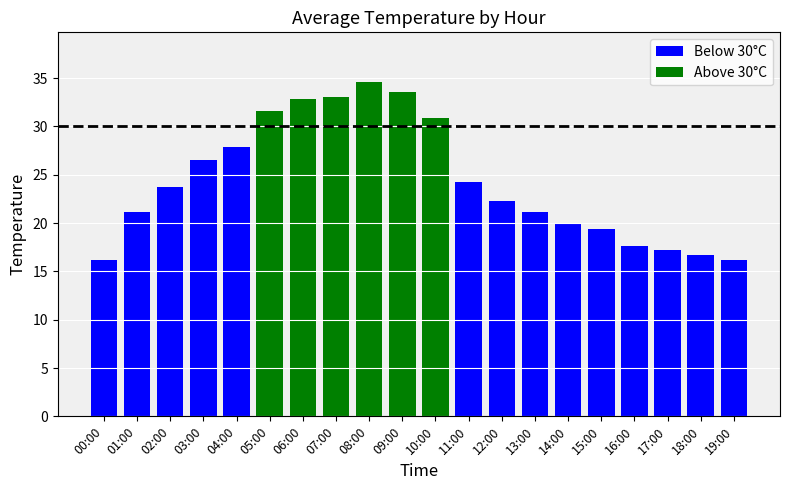

What is the sum of all Above 30°C values?

196.4